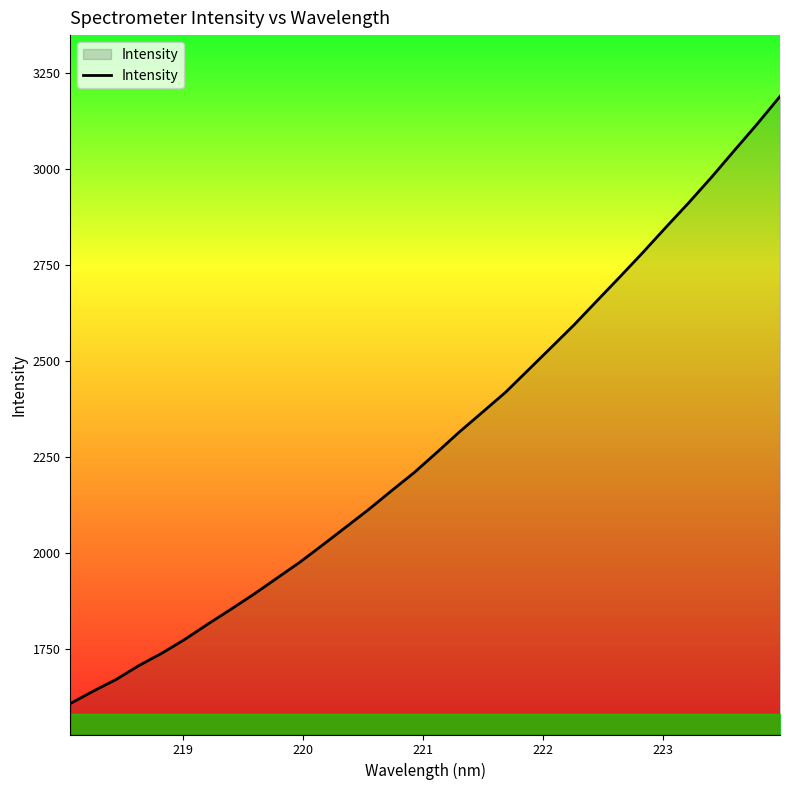

True or false: the data has more than 2 interior local peaks.

False